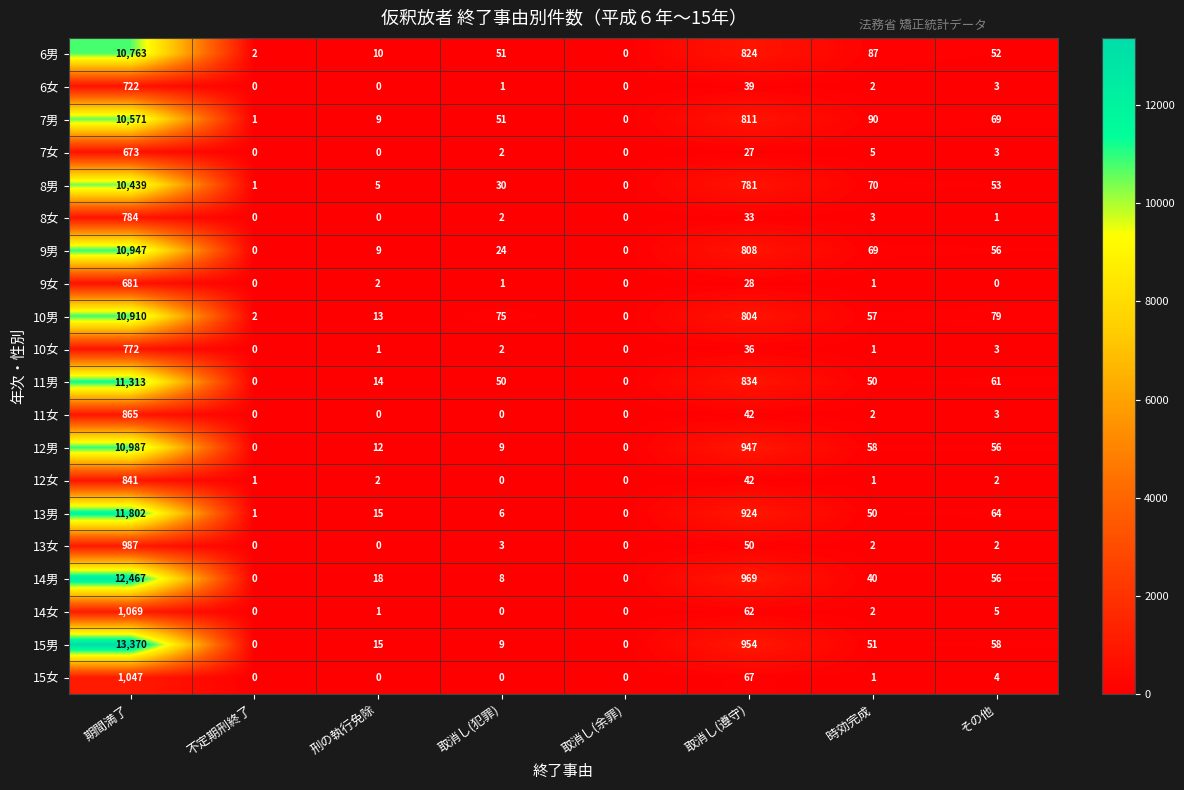

At which category is the sum across all series the highest?

期間満了